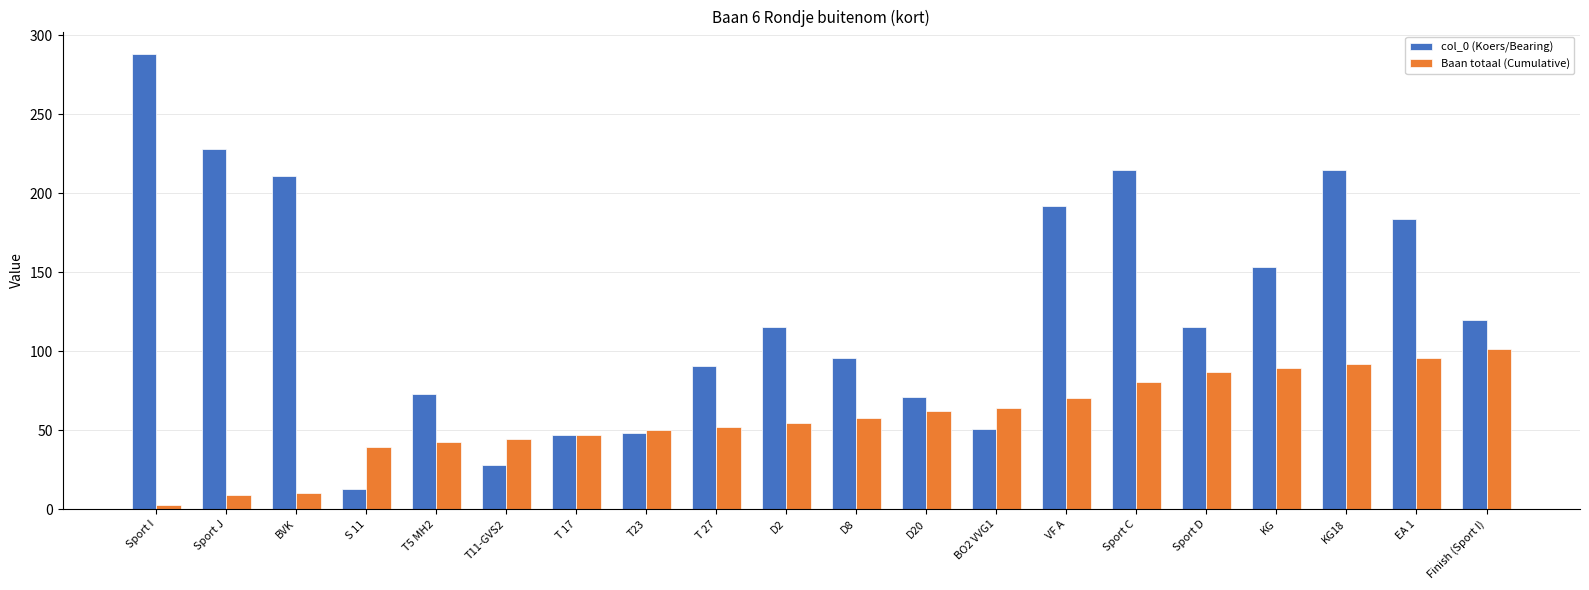

Between T5 MH2 and Finish (Sport I), which series saw the biggest shift?

Baan totaal (Cumulative)